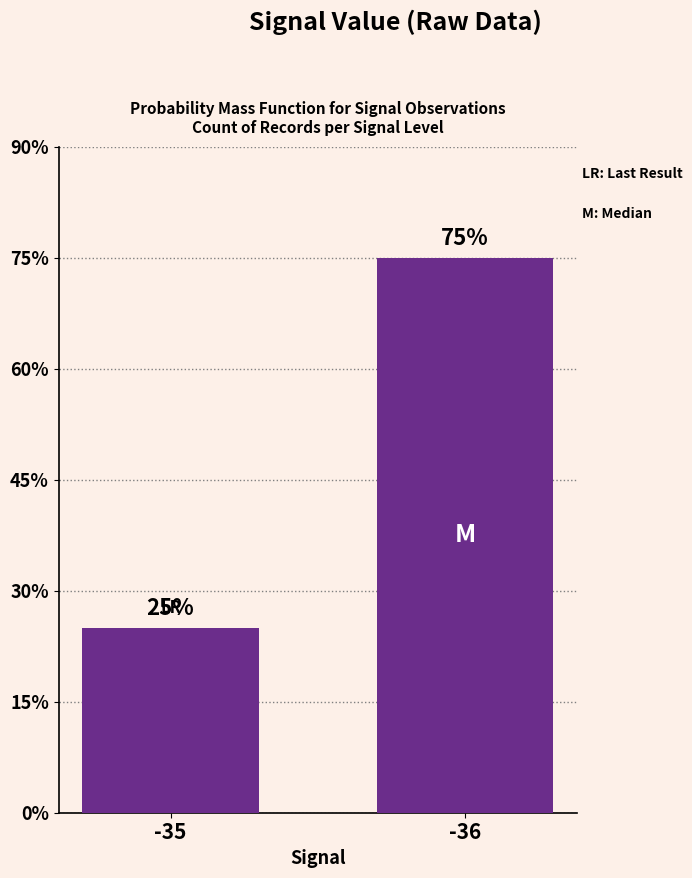

List the labels in order of value, largest first.

-36, -35